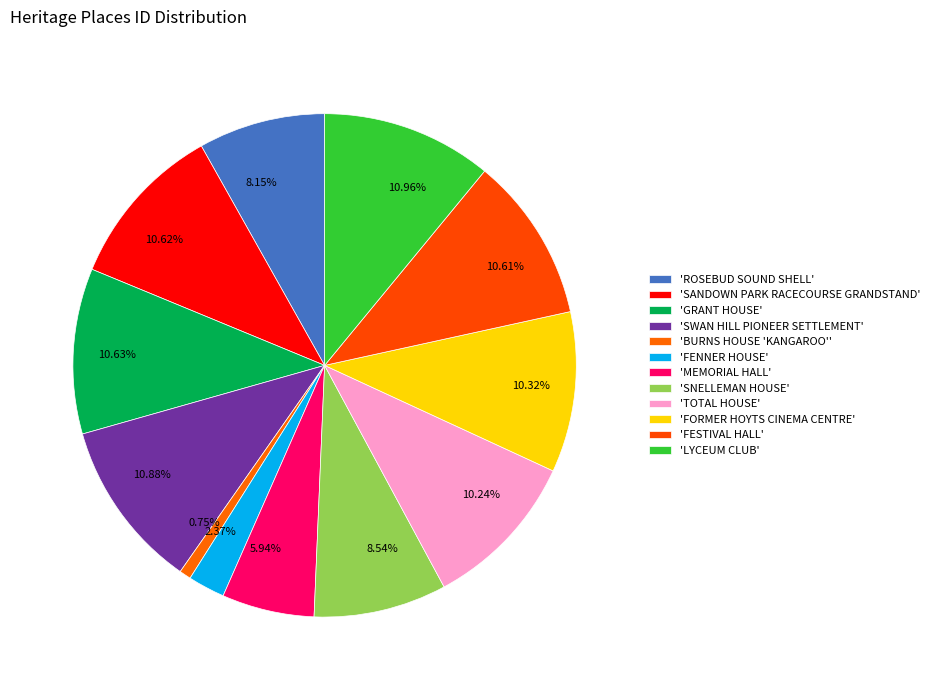

How many segments does this pie chart have?

12